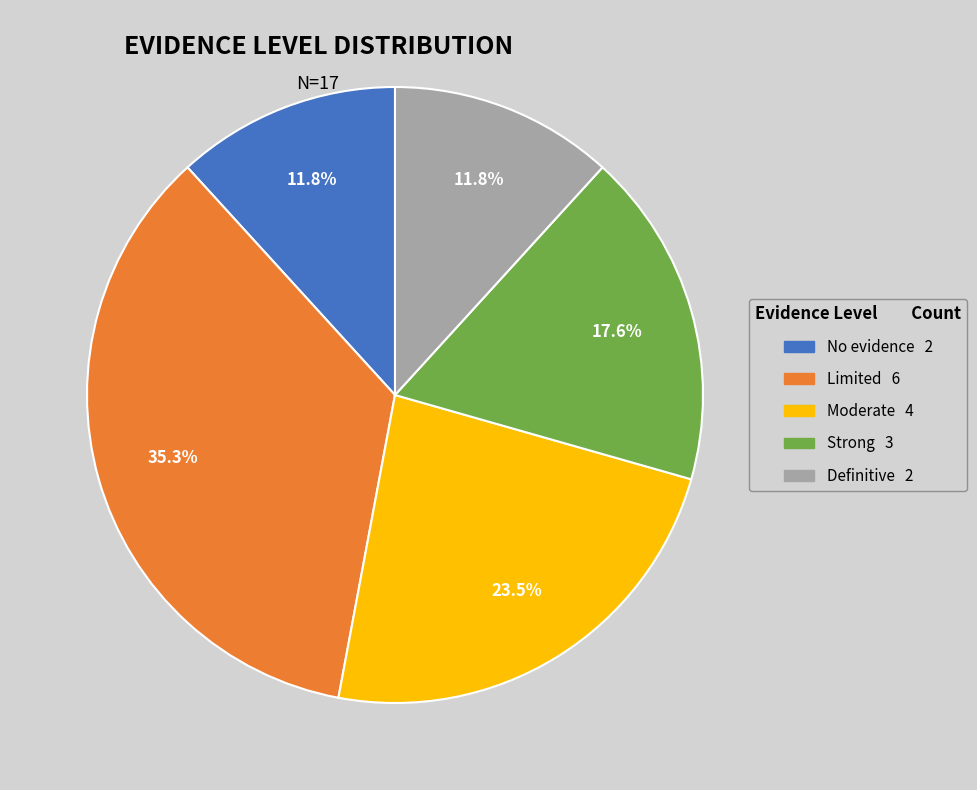

The Definitive slice represents 12% of the pie. True or false?

True